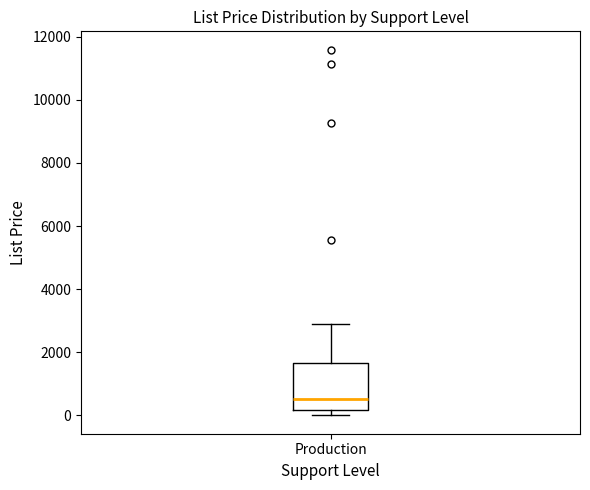

Transcribe this box plot: give where the median line is, the range the box spans, and where the two whiskers end, as read against the y-axis. The values are not printed on the chart, so give them approximately, as read against the axis.

median 600, box 200 to 1600, whiskers 0 to 3000